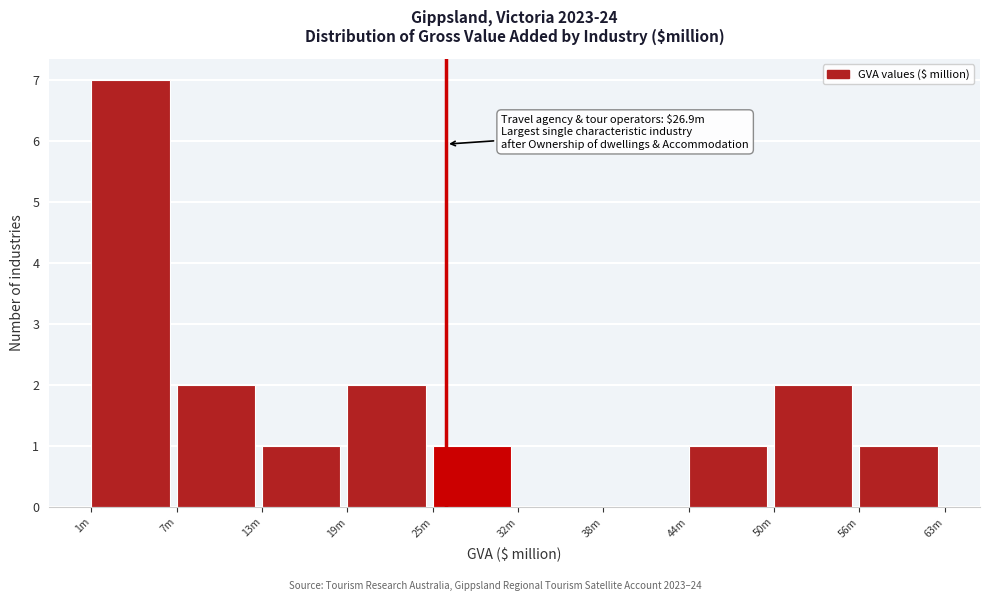

Reading left to right, extract all data points from this chart.

1m=7	7m=2	13m=1	19m=2	25m=1	32m=0	38m=0	44m=1	50m=2	56m=1